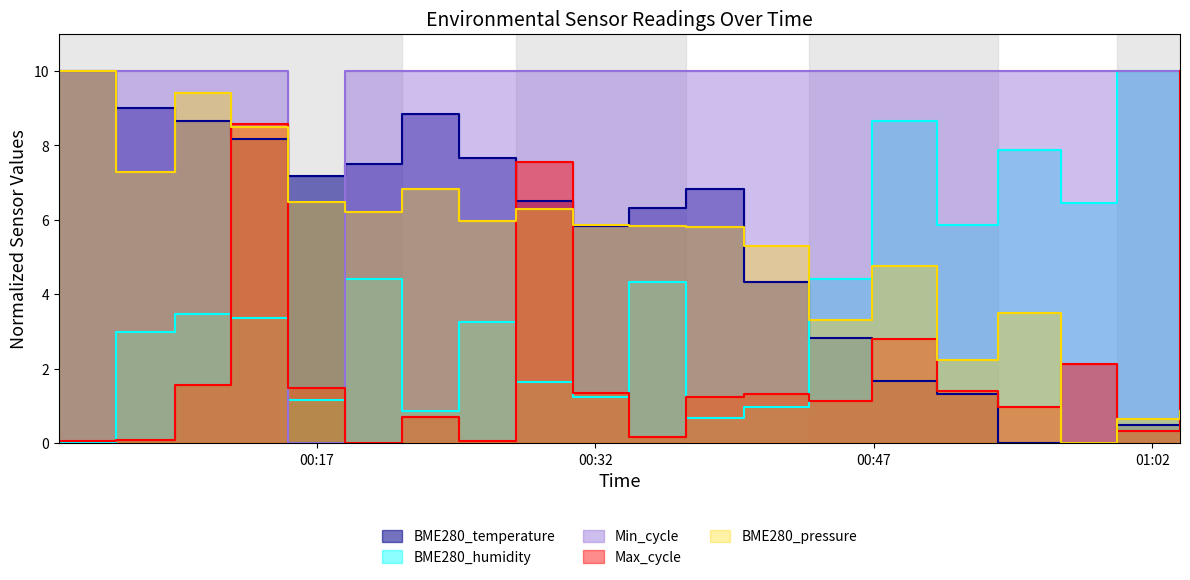

What is the total value across all series at 2022/05/10 00:15:27?

16.3